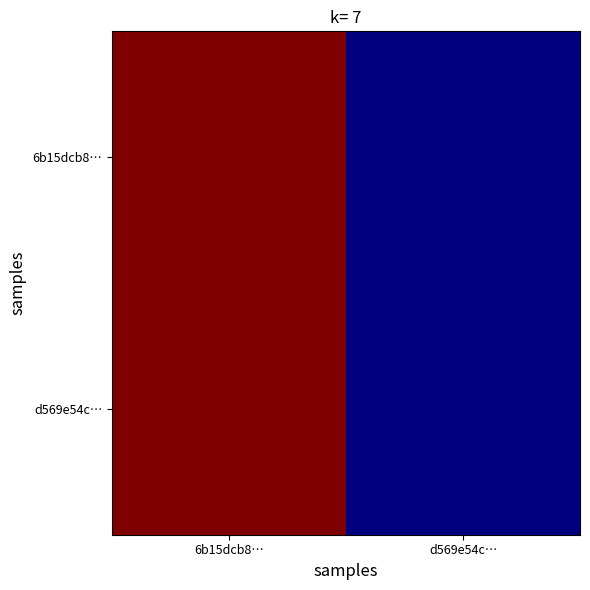

Reading left to right, what are all the values shown in this chart?

6b15dcb8…: 6b15dcb8…=24	d569e54c…=11
d569e54c…: 6b15dcb8…=24	d569e54c…=11